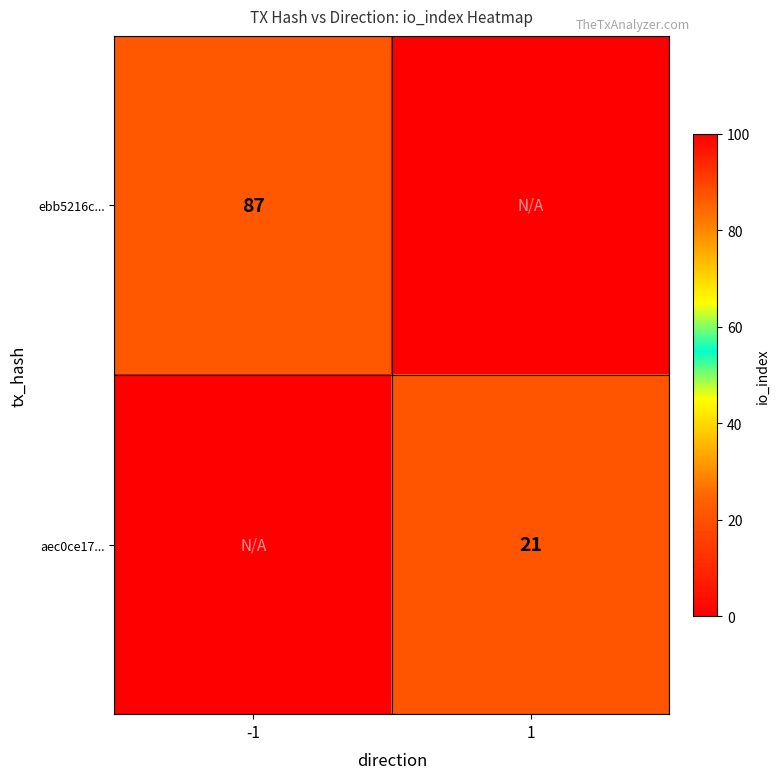

Is it true that ebb5216c... equals 87 at -1?

True